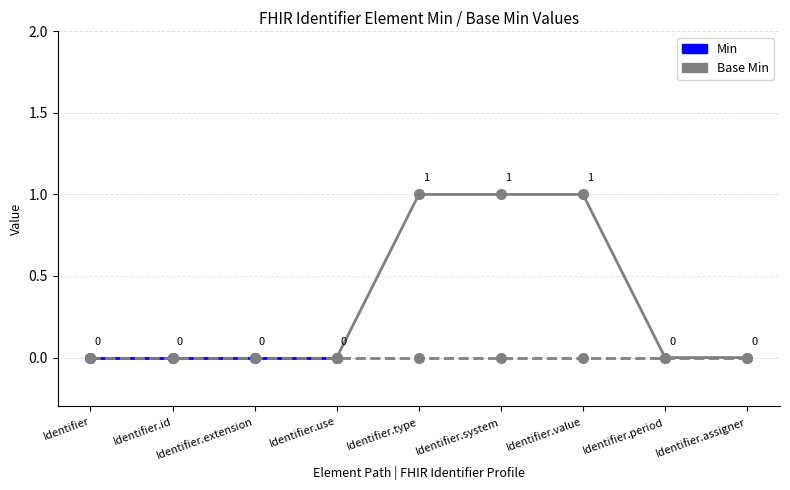

Reading right to left, what are all the values shown in this chart?

Min: Identifier.assigner=0	Identifier.period=0	Identifier.value=1	Identifier.system=1	Identifier.type=1	Identifier.use=0	Identifier.extension=0	Identifier.id=0	Identifier=0
Base Min: Identifier.assigner=0	Identifier.period=0	Identifier.value=0	Identifier.system=0	Identifier.type=0	Identifier.use=0	Identifier.extension=0	Identifier.id=0	Identifier=0